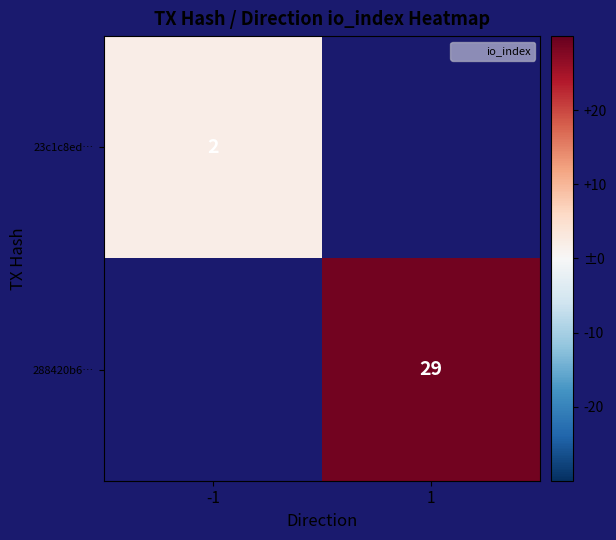

Read the 288420b6… value at 1.

29.0